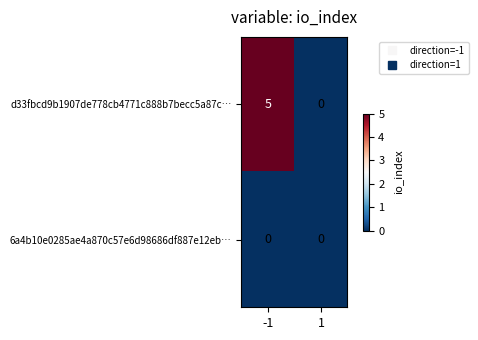

Which category has the highest value across all series?

-1